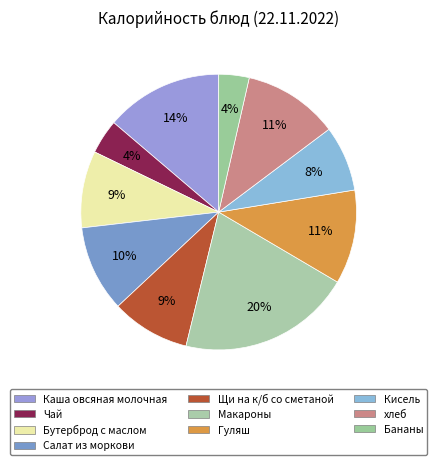

Approximately how many times larger is the value at хлеб compared to Кисель?

1.5